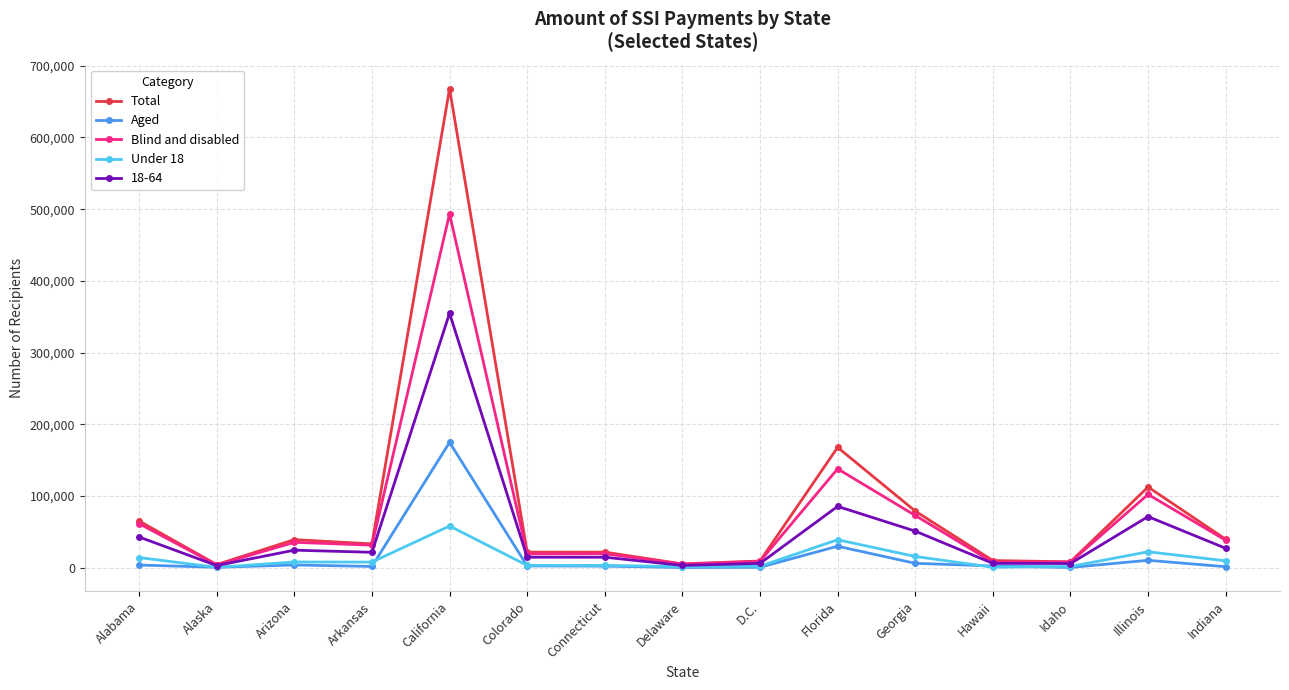

Which series has the largest range (max minus min)?

Total